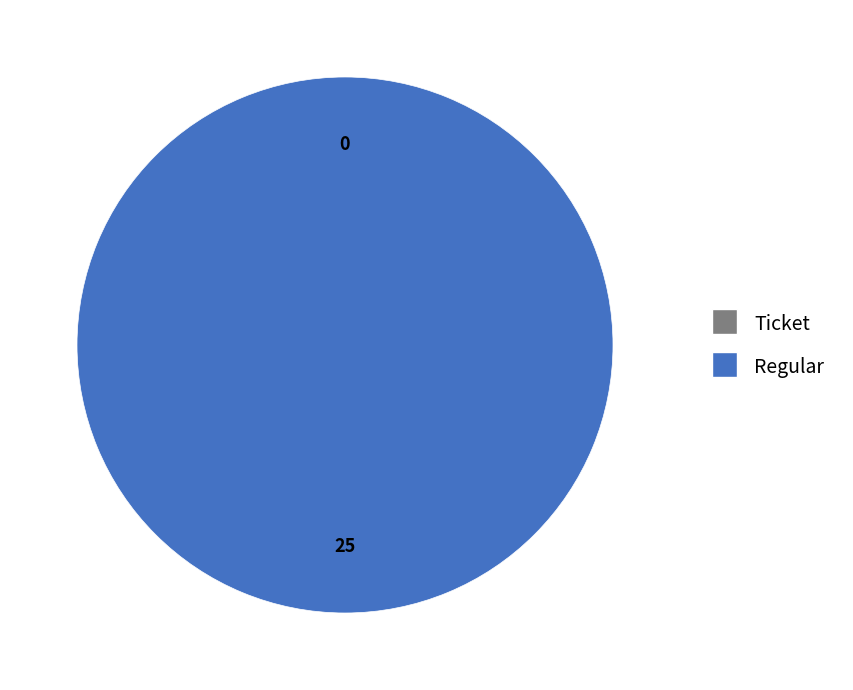

Does any single category account for the majority?

Yes